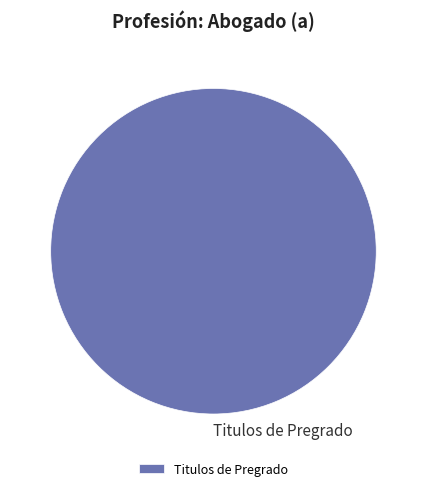

Rank the categories by value from highest to lowest.

Titulos de Pregrado